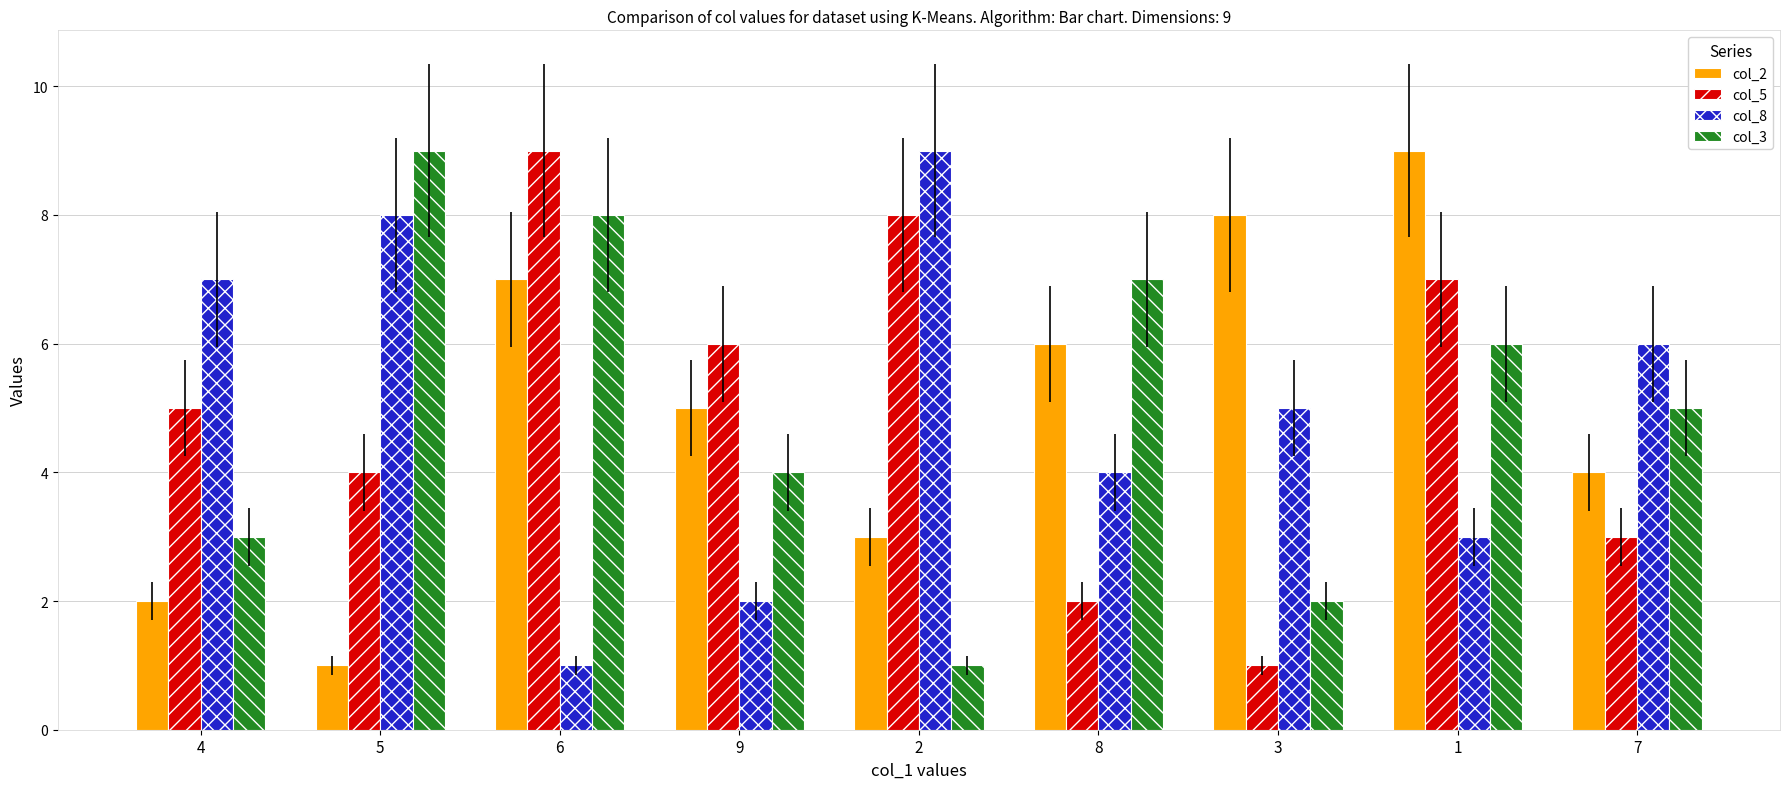

Does the chart contain any negative values?

No